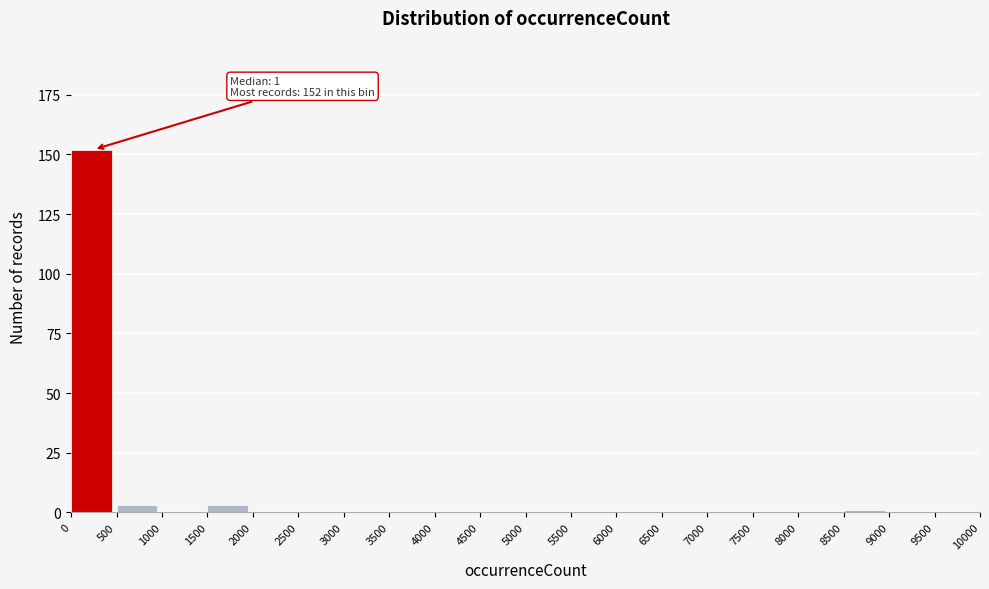

Over which range of the x-axis is the bar tallest?

0 to 500